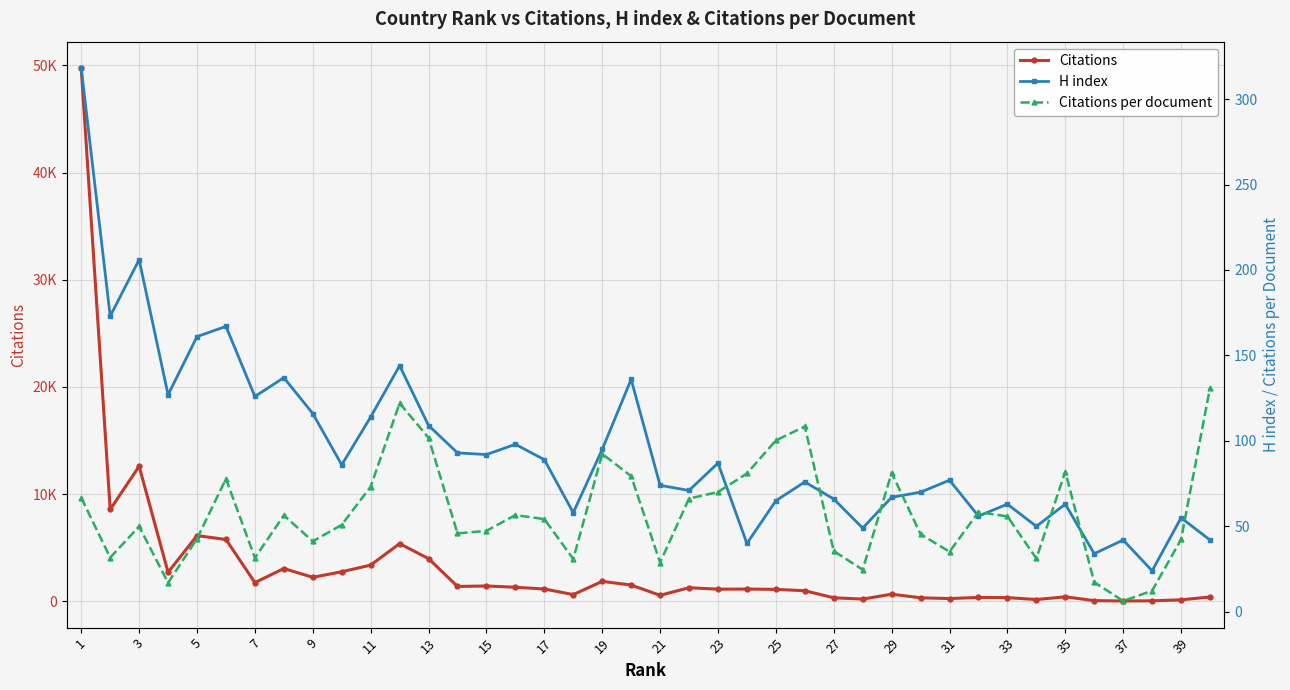

True or false: Citations has a value of 268.3 at 33.

False